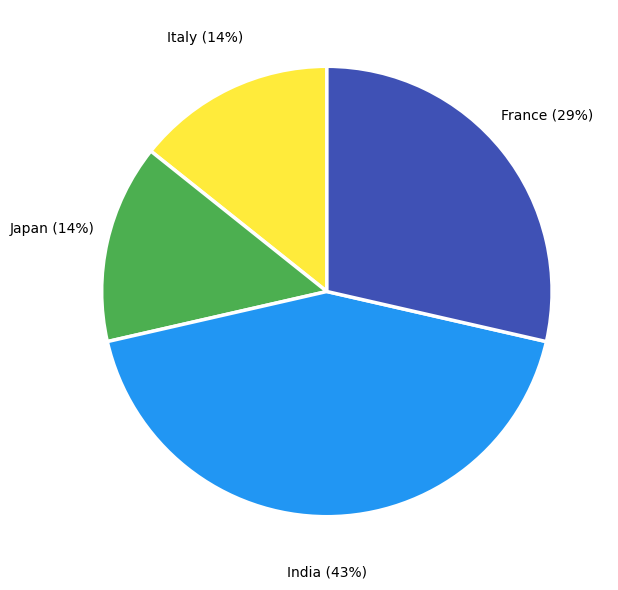

What is the largest slice in the pie chart?

India